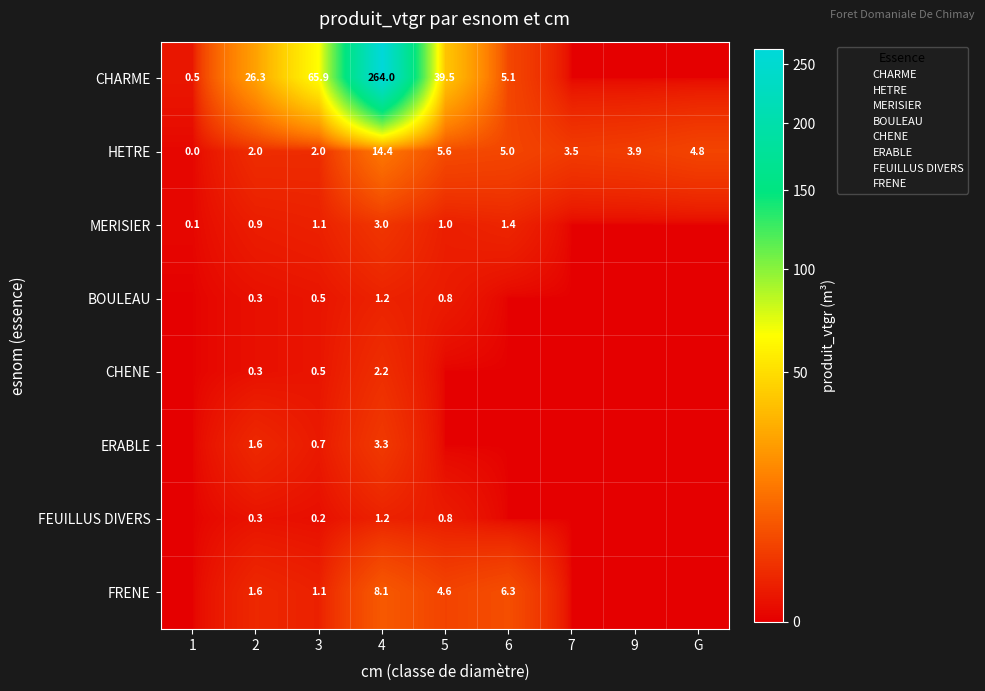

What is the difference between the maximum and minimum values in the CHENE series?

2.2